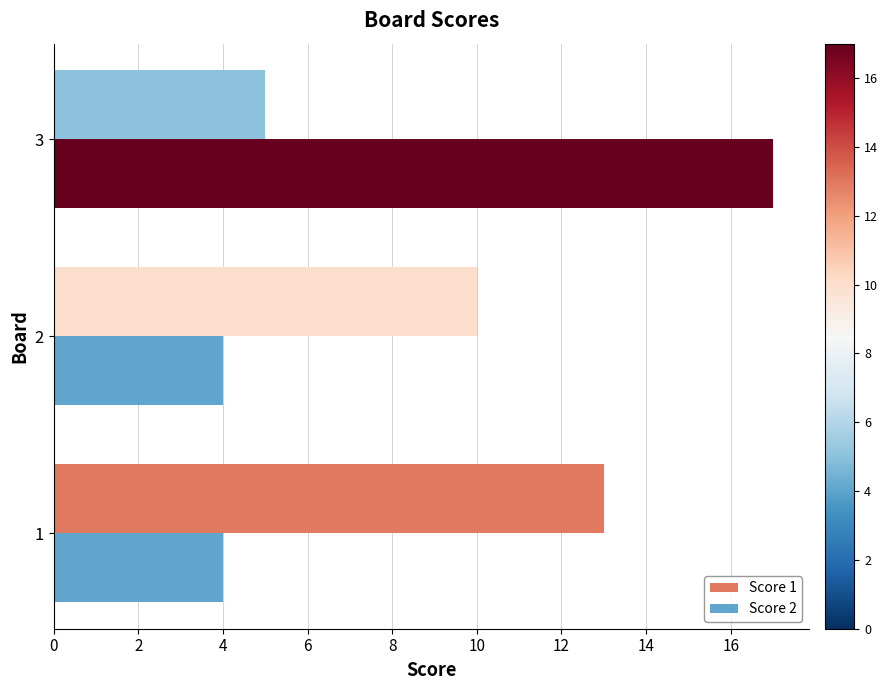

List the labels in order of Score 1 value, largest first.

1, 2, 3